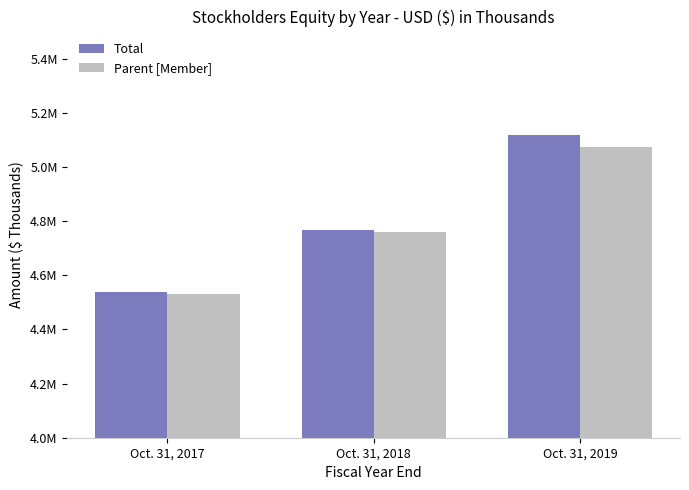

Count the Total values in the range 4537090 to 5118693.

3